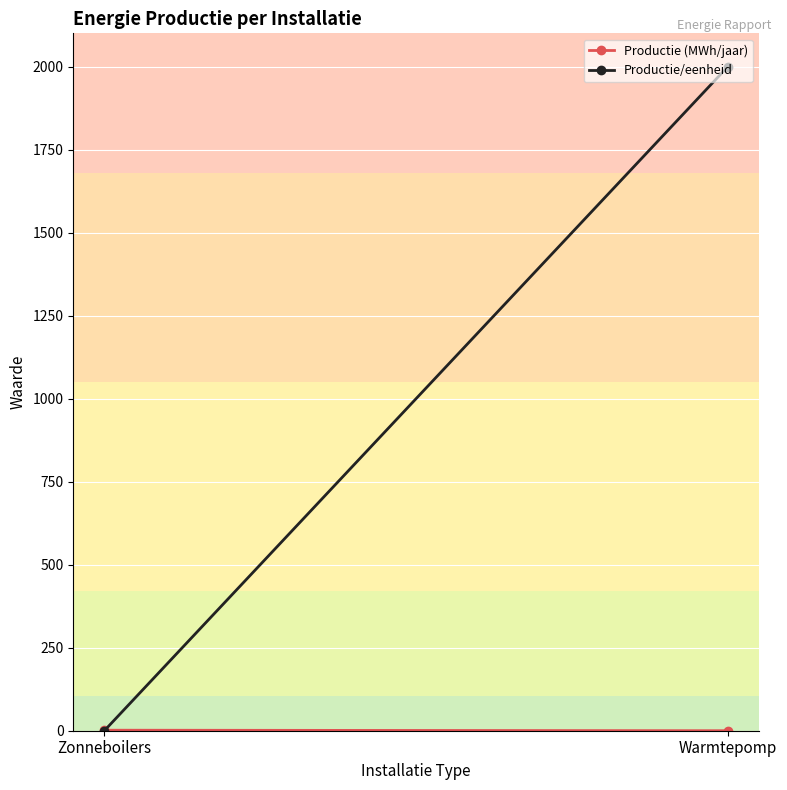

Reading left to right, what are all the values shown in this chart?

Productie (MWh/jaar): 1.6	0.0
Productie/eenheid: 0.4	2000.0